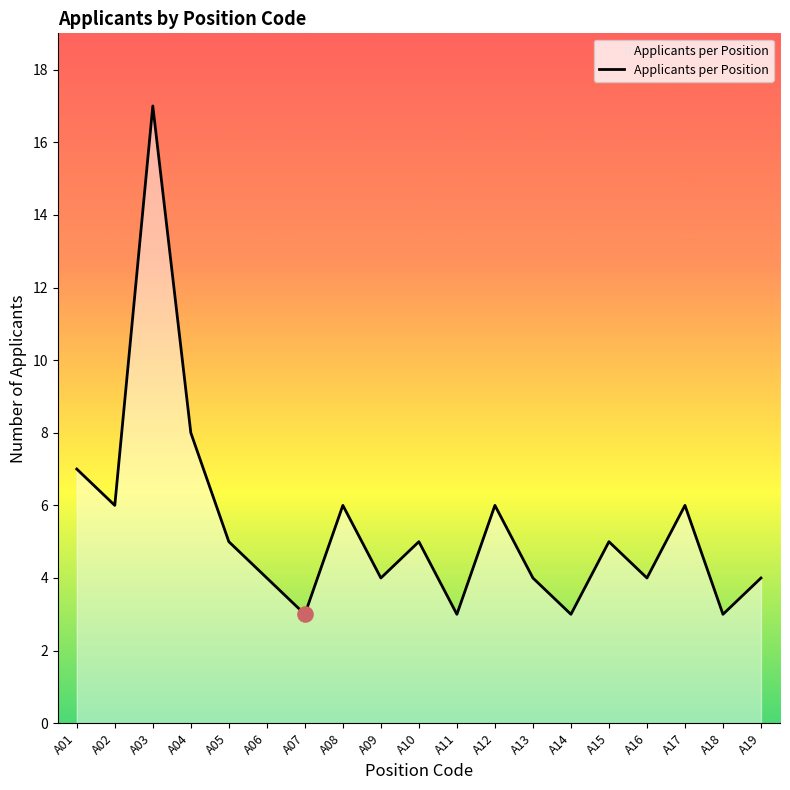

Between A04 and A05, which is larger?

A04